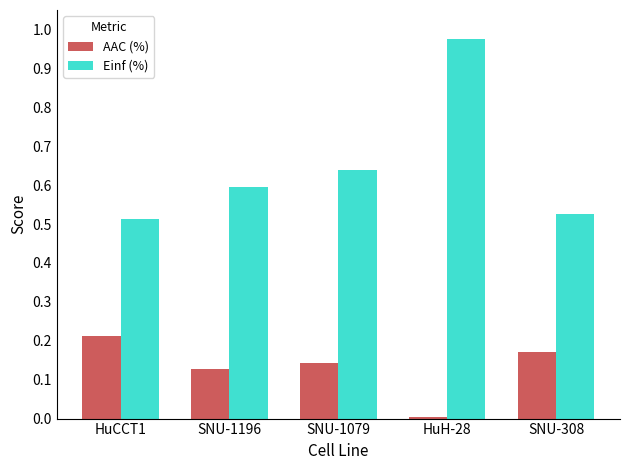

Between HuCCT1 and SNU-308, which series saw the biggest shift?

AAC (%)